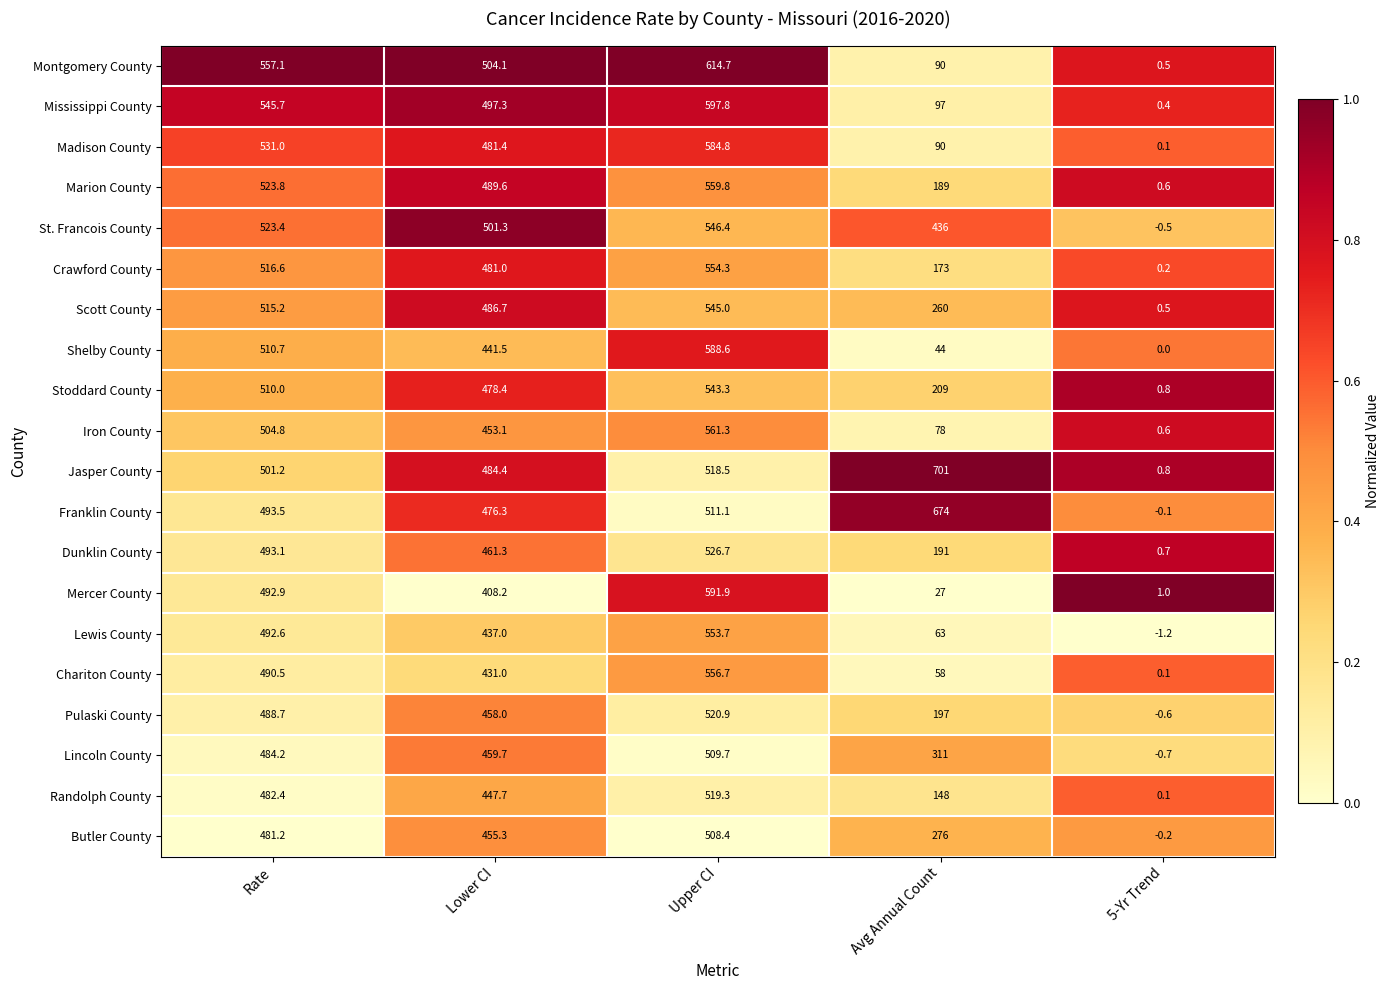

At which category is the sum across all series the highest?

Upper CI